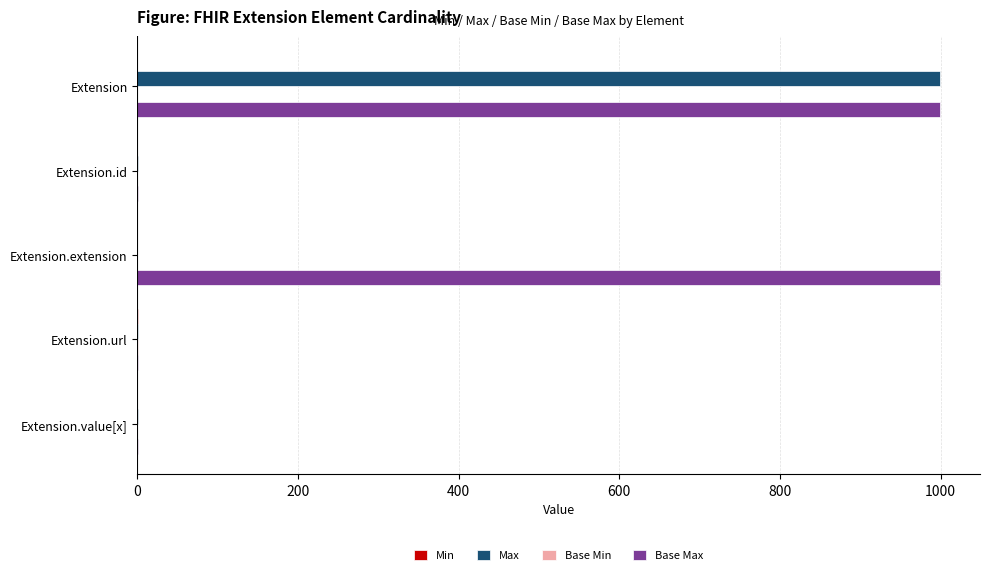

At which category is the sum across all series the highest?

Extension